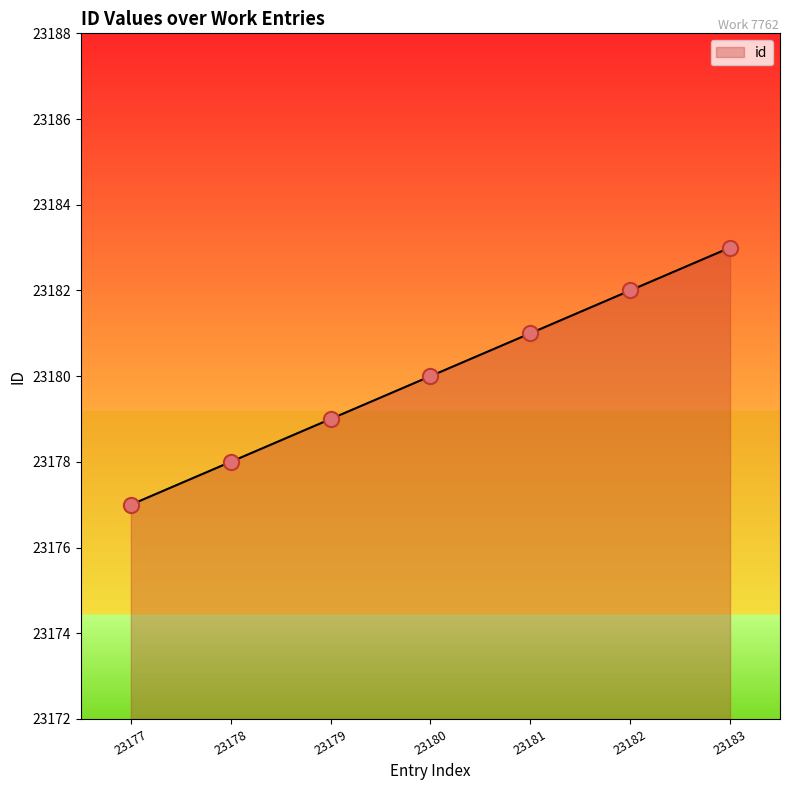

Approximately how many times larger is the value at 23181 compared to 23179?

1.0